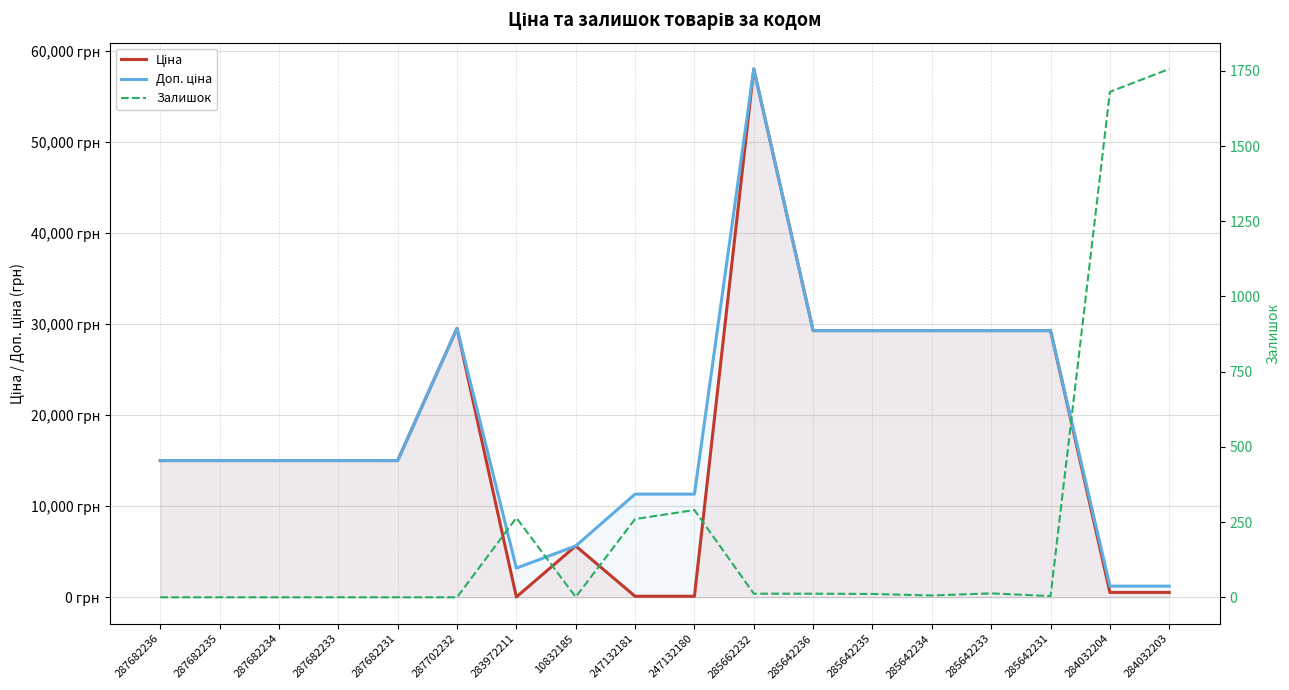

Which has a higher value, 285642236 or 284032203?

285642236